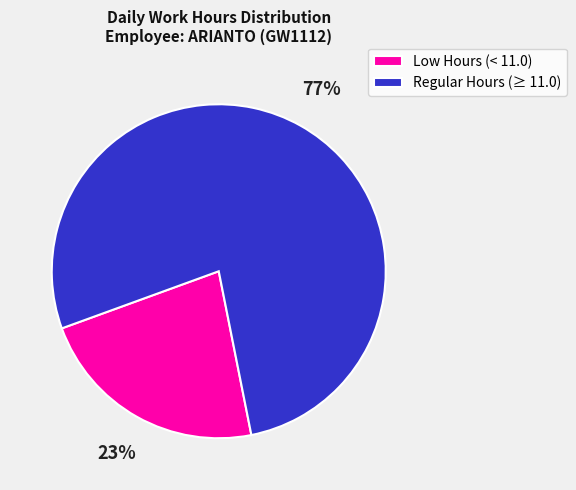

What percentage is the Low Hours (< 11.0) slice, to the nearest percent?

23%